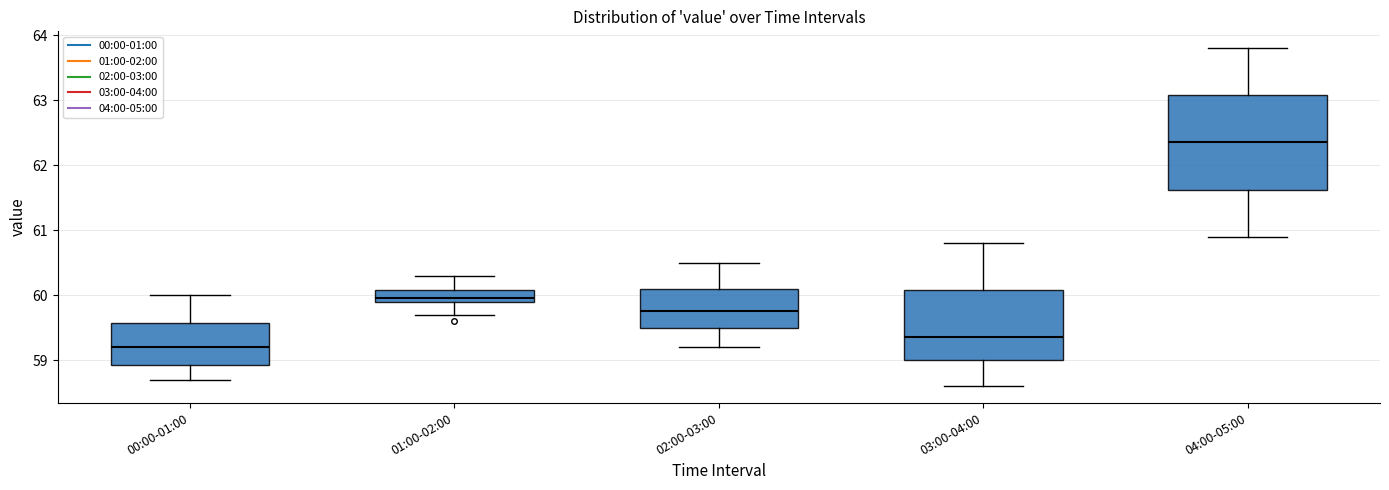

Where does the lower whisker of the box for 01:00-02:00 end on the y-axis? The values are not printed on the chart, so give them approximately, as read against the axis.

59.7